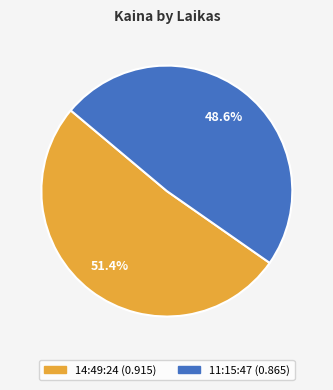

What percentage do 14:49:24 and 11:15:47 together represent?

100.0%